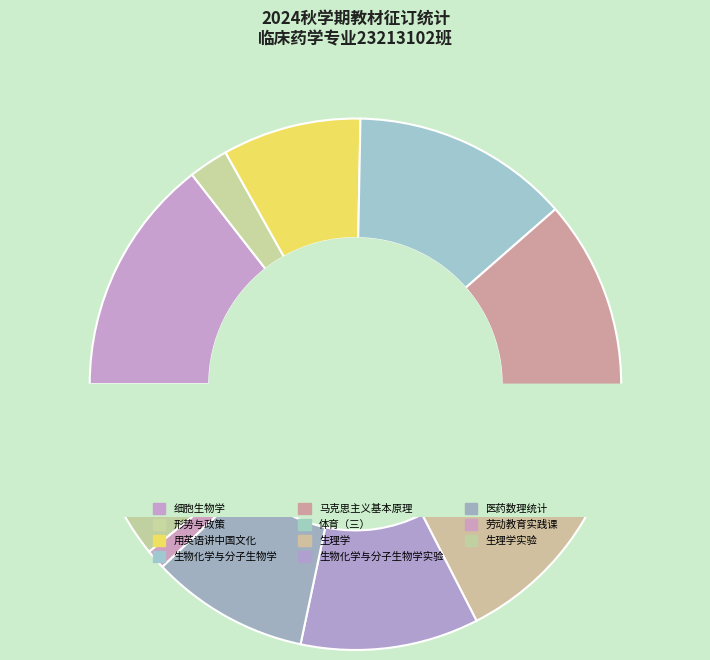

To the nearest percent, what portion does 用英语讲中国文化 represent?

8%